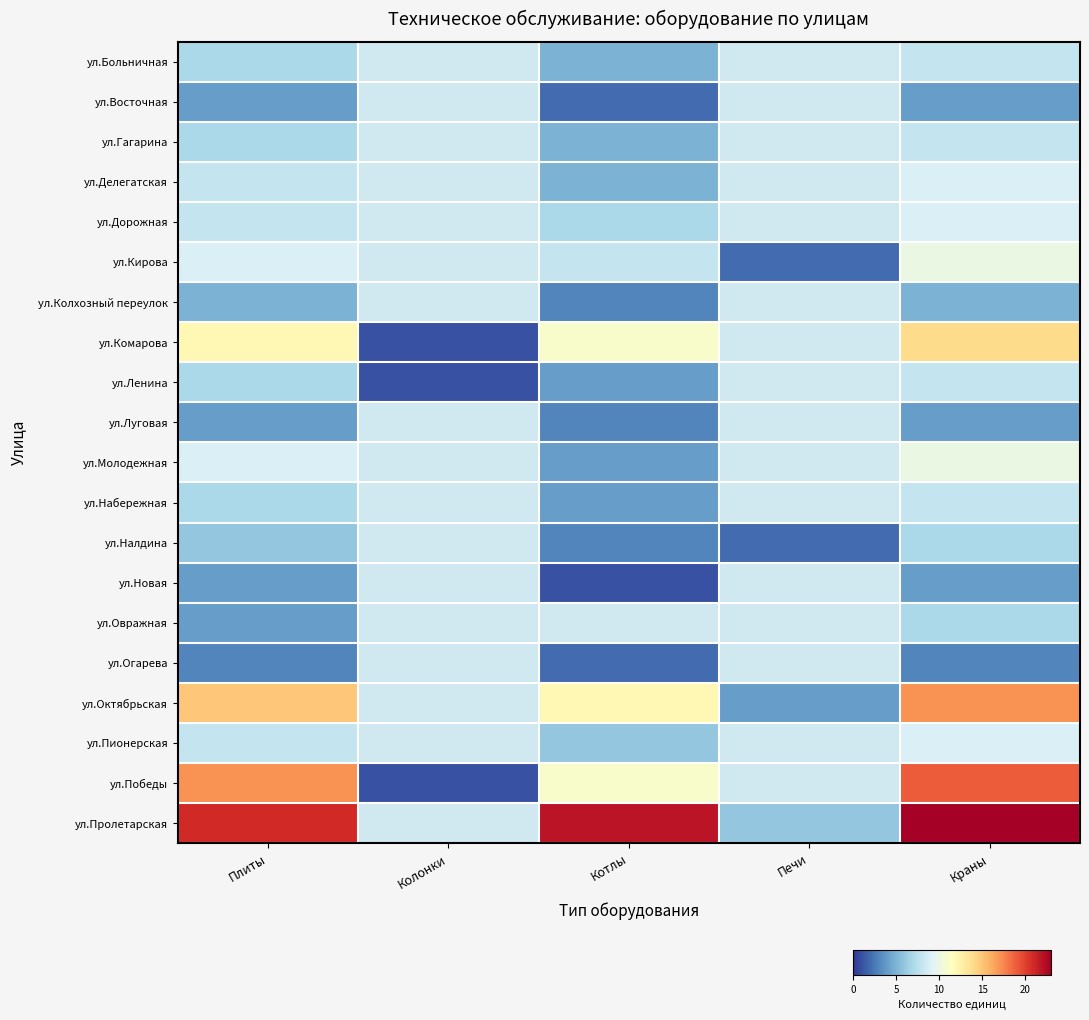

What is the difference between the maximum and minimum values in the ул.Гагарина series?

3.0